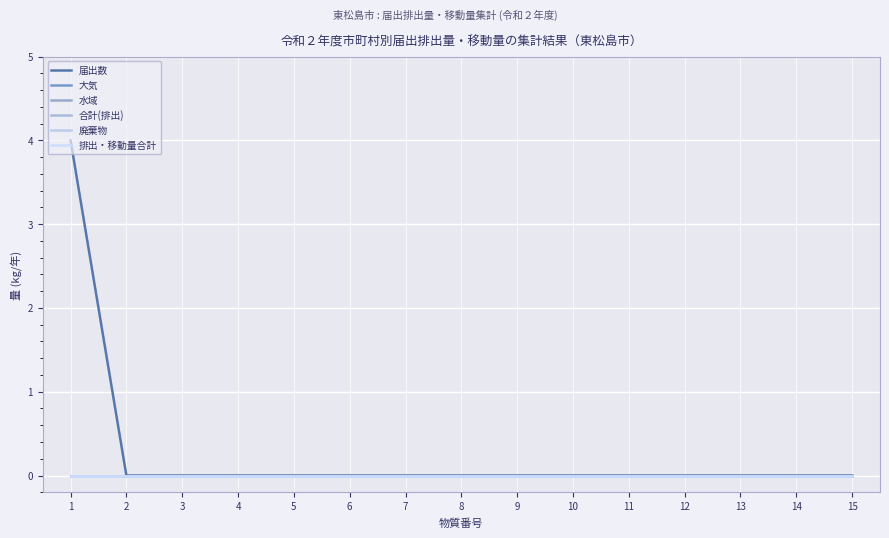

Between 12 and 10, which is larger?

12